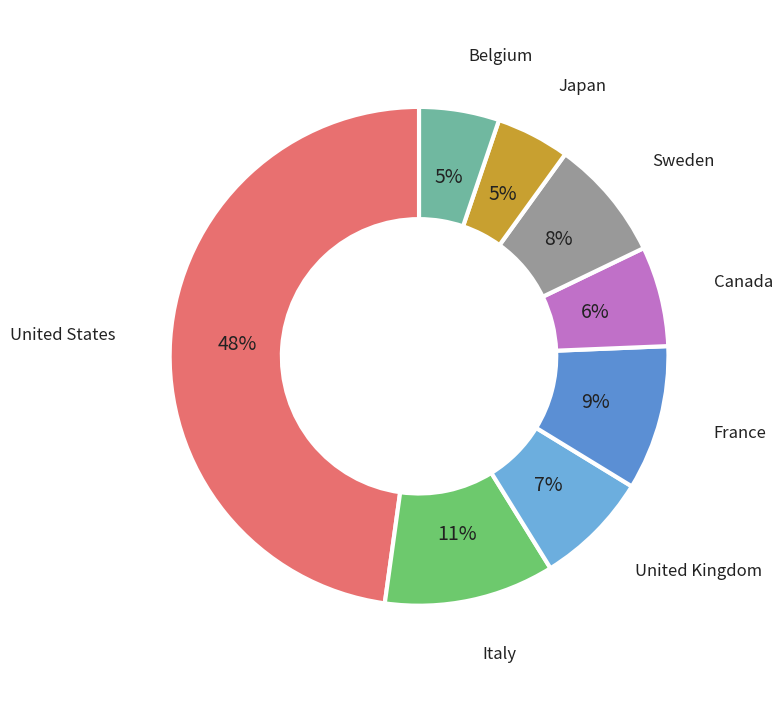

The Sweden slice represents 21% of the pie. True or false?

False